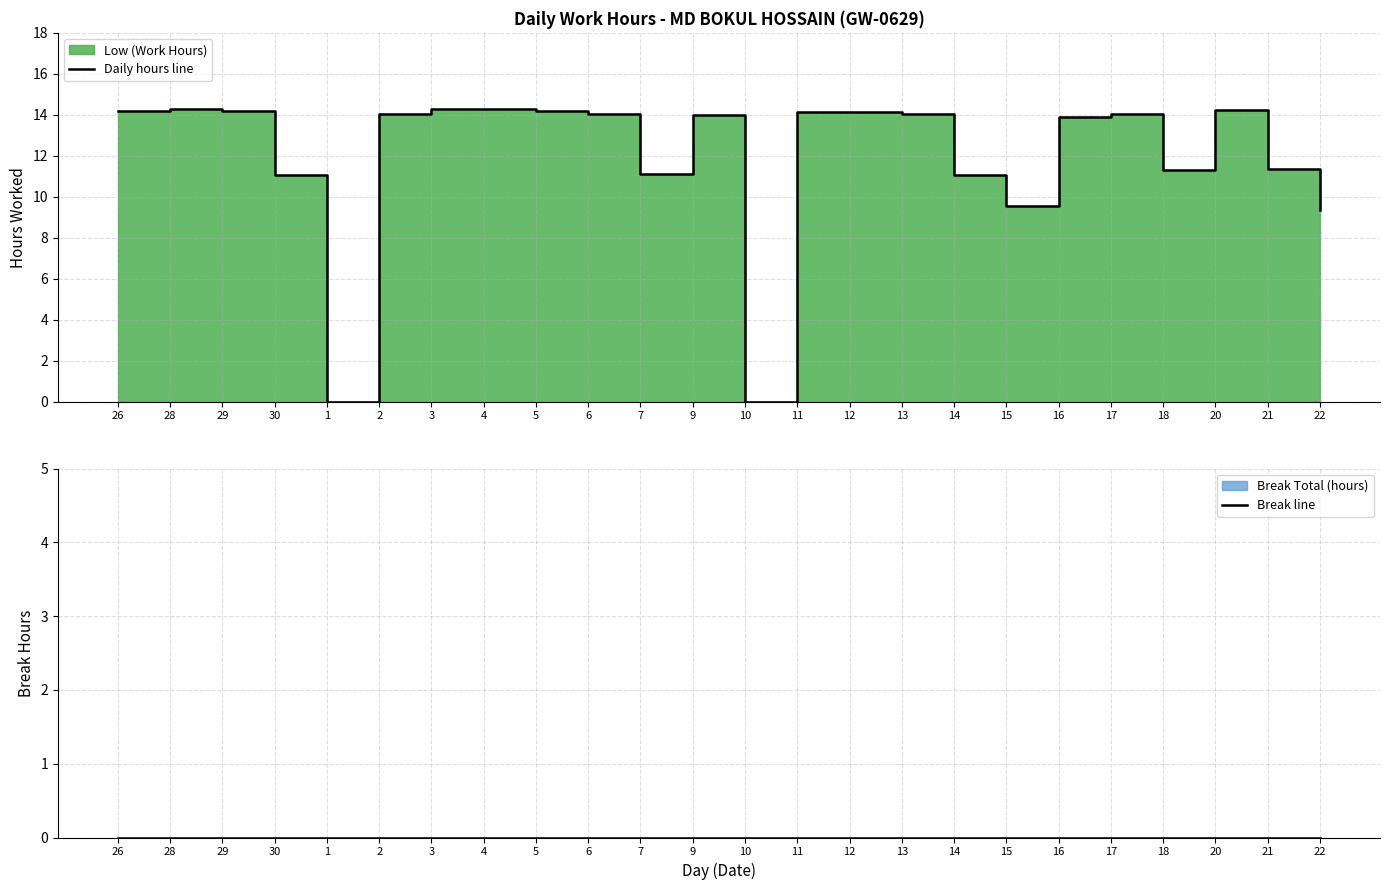

The Break line series shows 0.0 at 29. True or false?

True